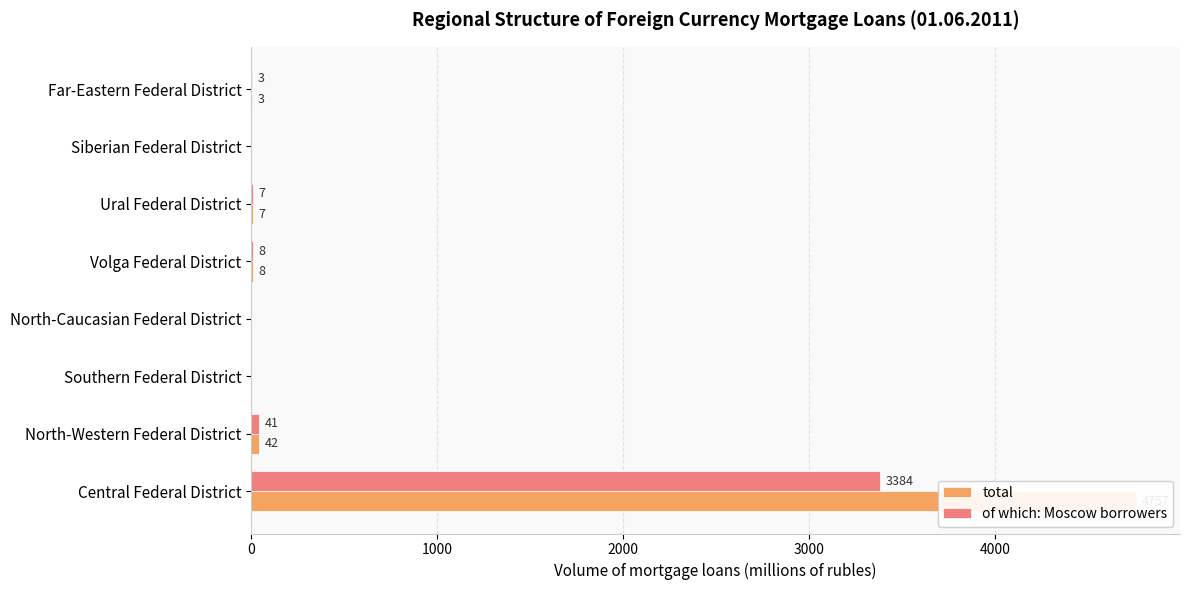

How many values in the of which: Moscow borrowers series are below 7?

4